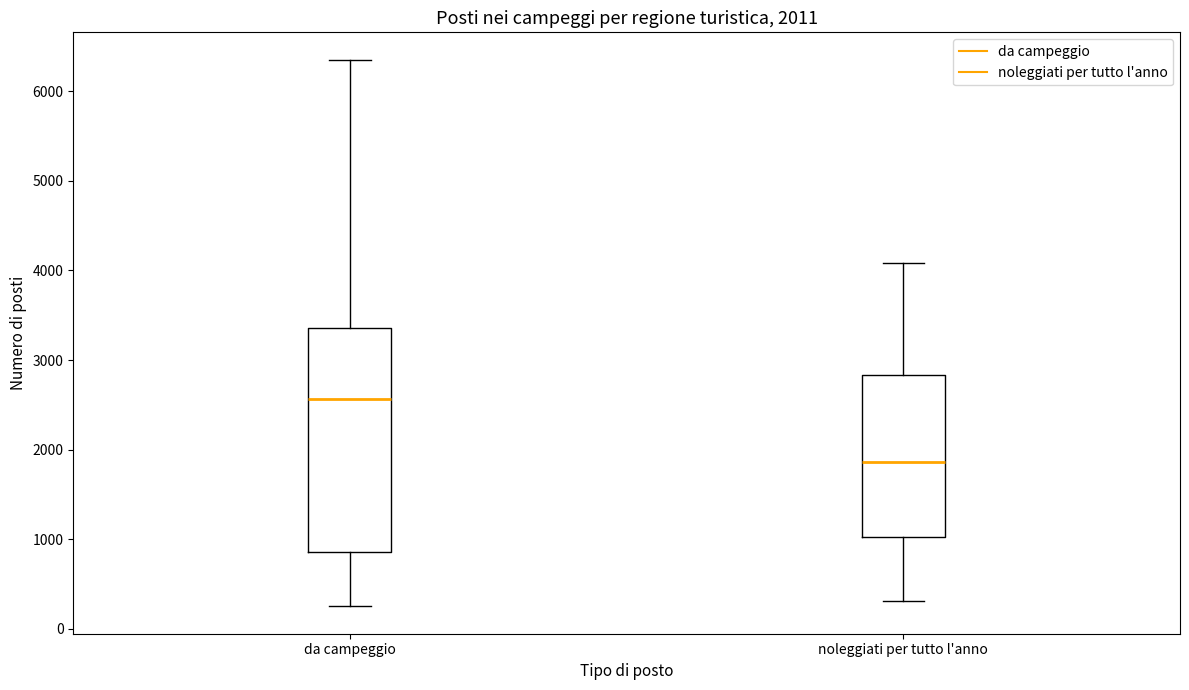

Which box has the highest median line?

da campeggio